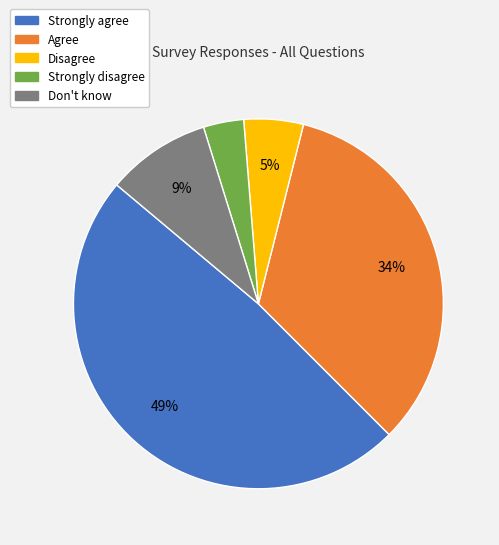

True or false: Agree accounts for 34% of the total.

True